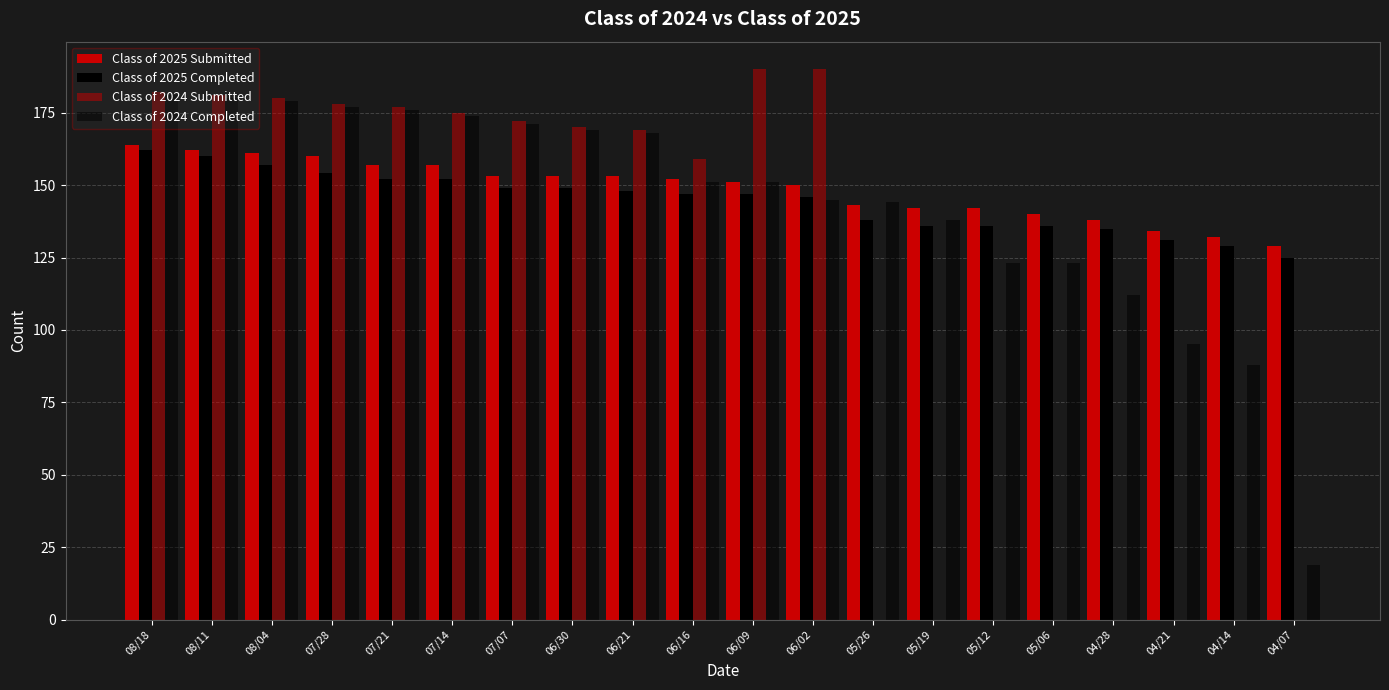

Rank the series at 05/19 from highest to lowest value.

Class of 2025 Submitted, Class of 2024 Completed, Class of 2025 Completed, Class of 2024 Submitted